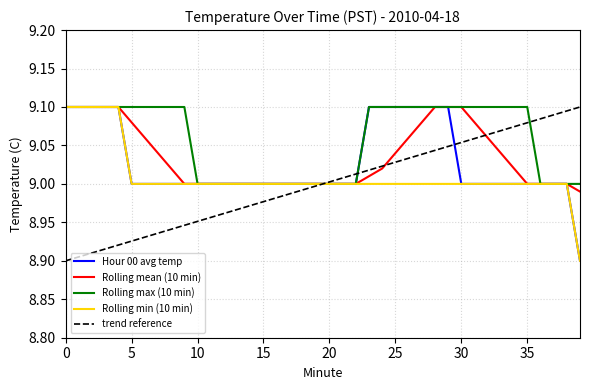

How many distinct data groups are displayed?

5